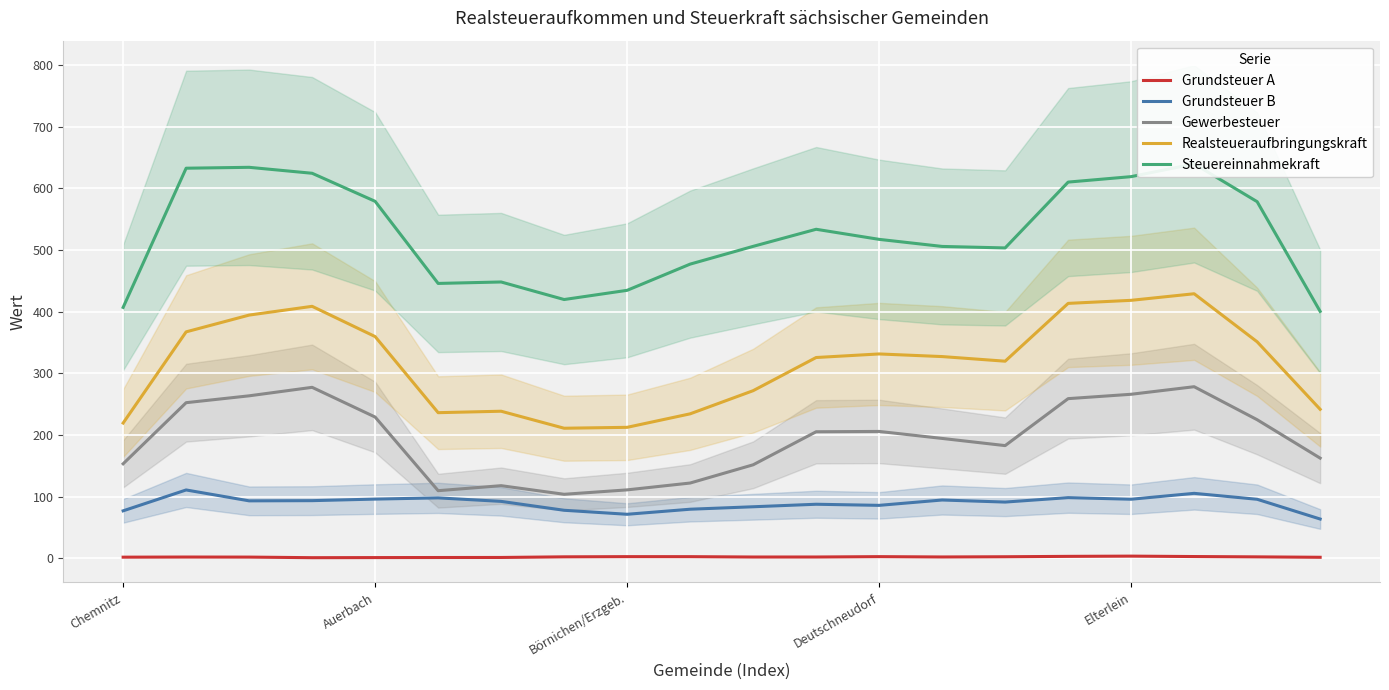

True or false: Grundsteuer B and Realsteueraufbringungskraft cross at least once.

False